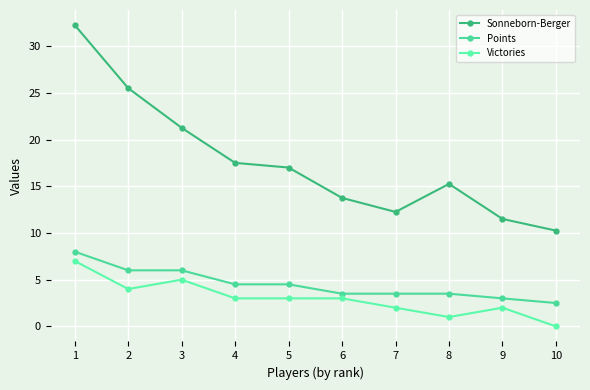

How many categories are shown in the chart?

10